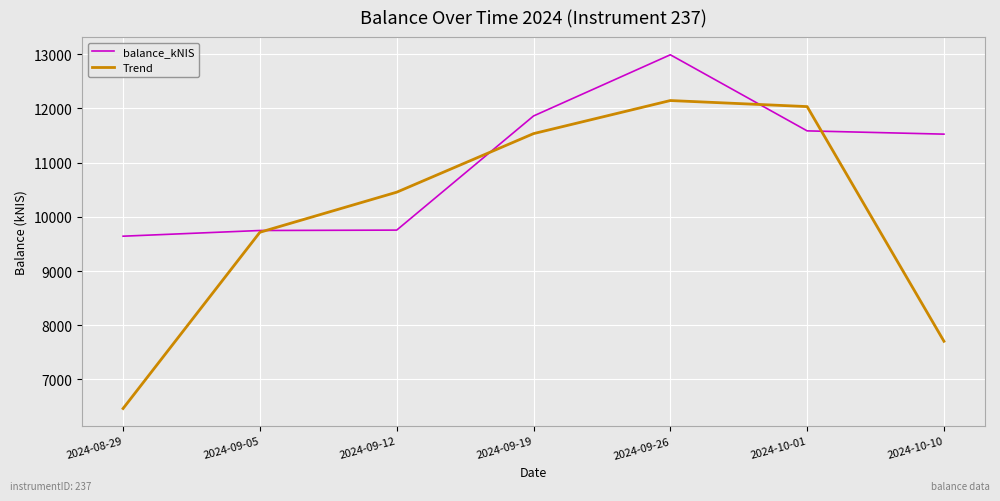

Where is Trend nearest to the value 9304?

2024-09-05